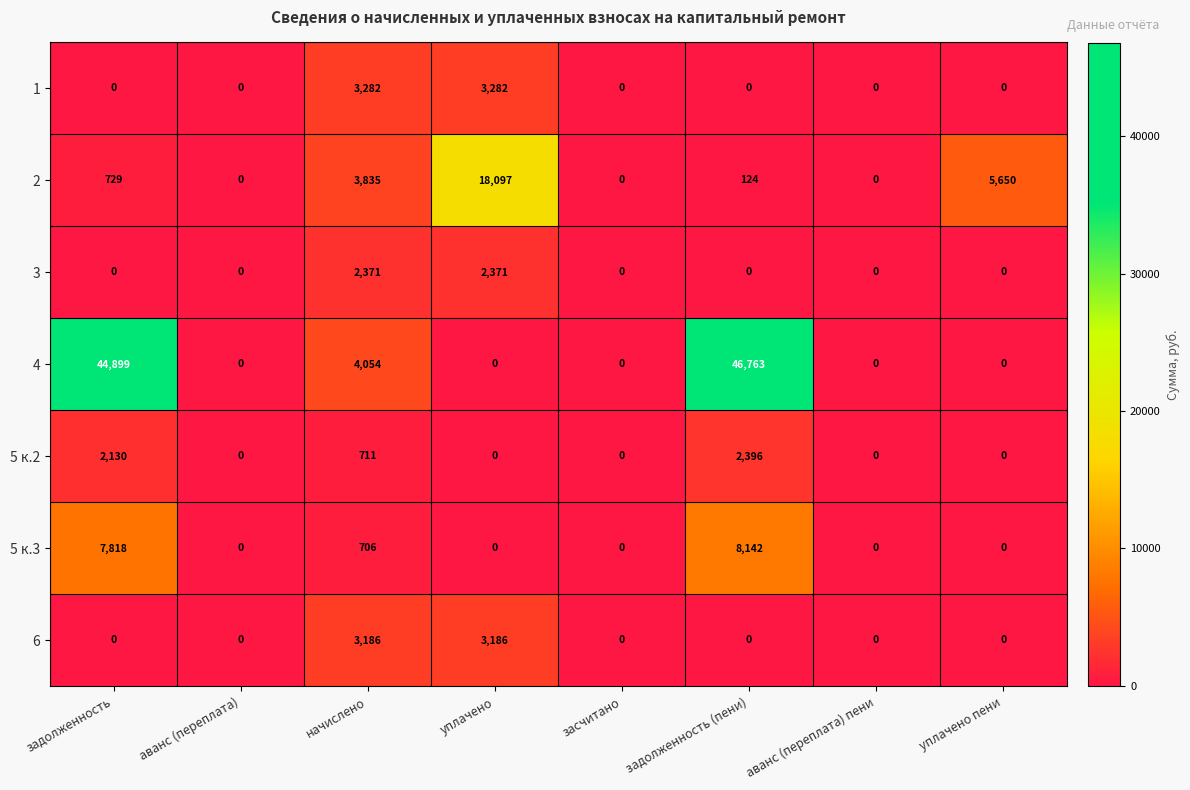

The value of 5 к.2 at уплачено пени is -1441. True or false?

False